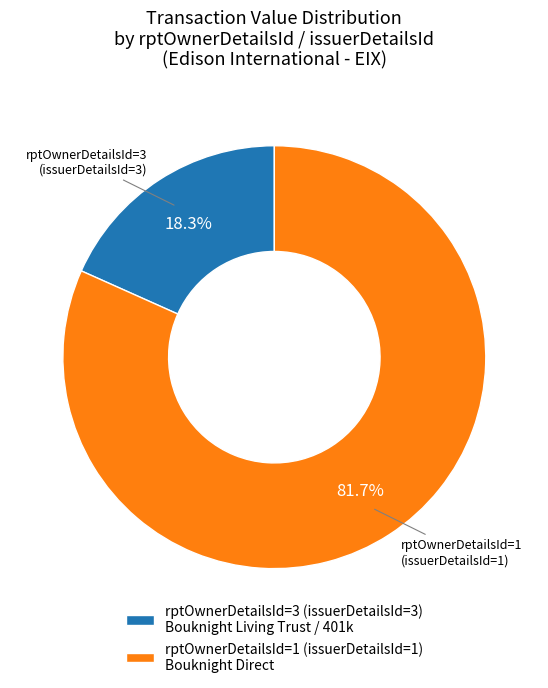

Which has a higher value, rptOwnerDetailsId=3 (issuerDetailsId=3) Bouknight Living Trust / 401k or rptOwnerDetailsId=1 (issuerDetailsId=1) Bouknight Direct?

rptOwnerDetailsId=1 (issuerDetailsId=1) Bouknight Direct